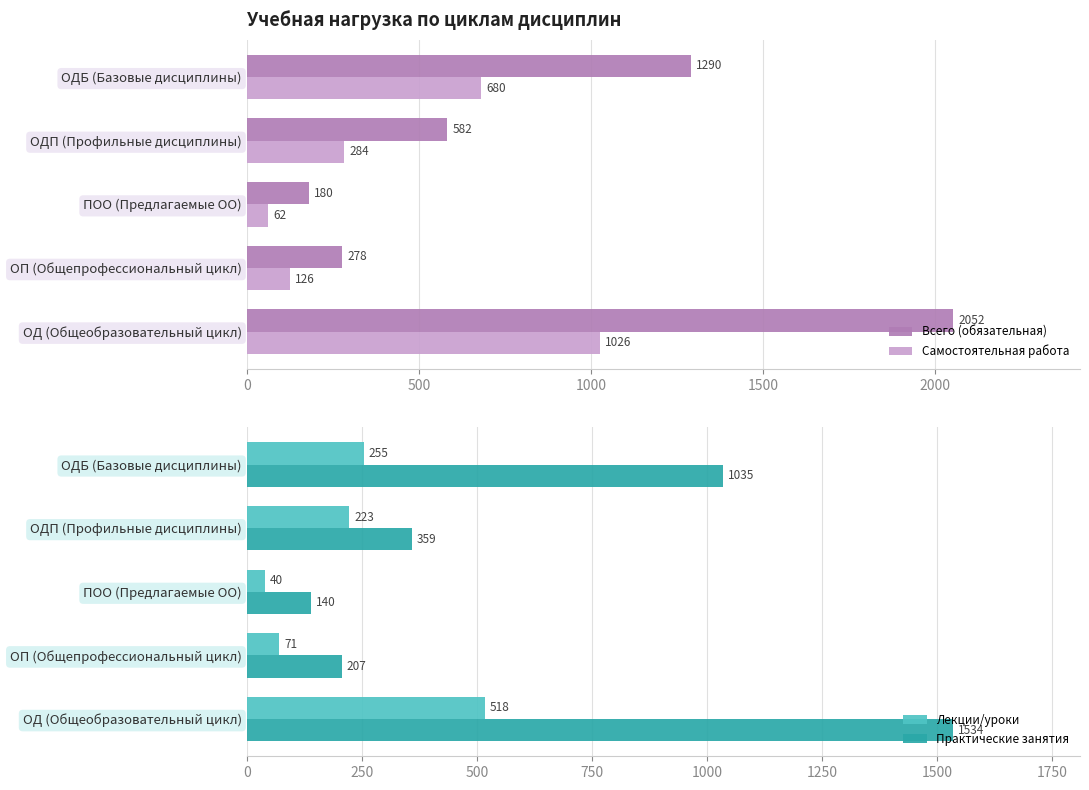

What are all the series names shown in the legend?

Всего (обязательная), Самостоятельная работа, Лекции/уроки, Практические занятия